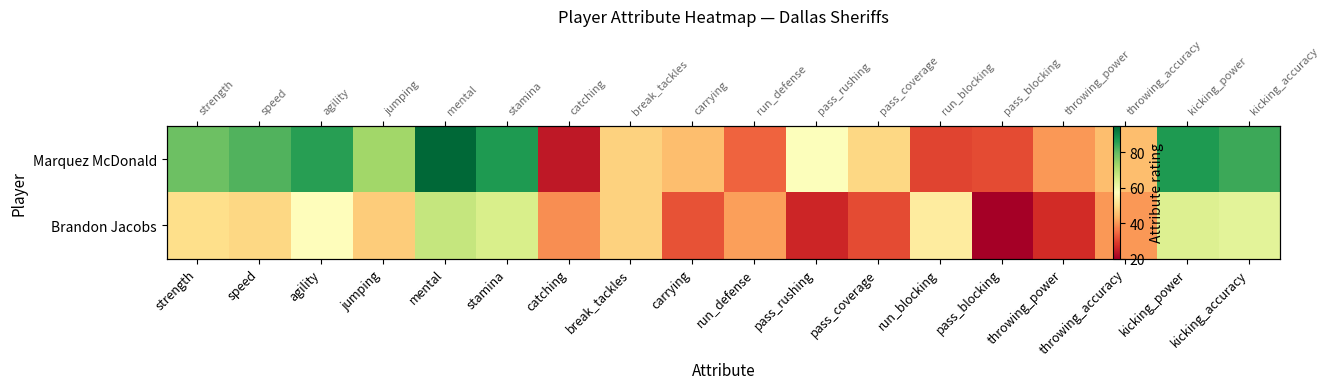

The Brandon Jacobs series shows 29 at stamina. True or false?

False